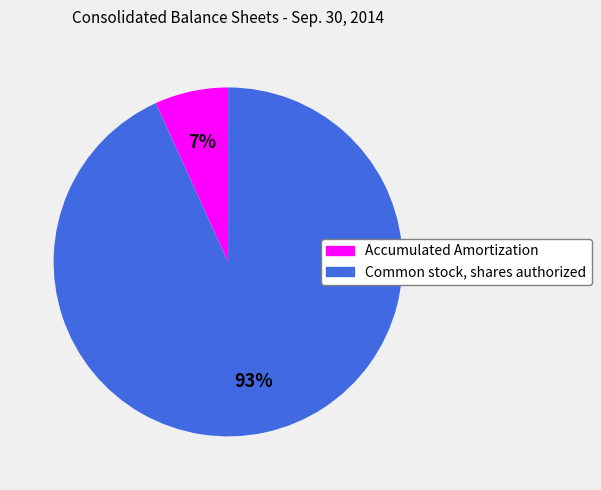

Approximately how many times larger is the value at Accumulated Amortization compared to Common stock, shares authorized?

0.1